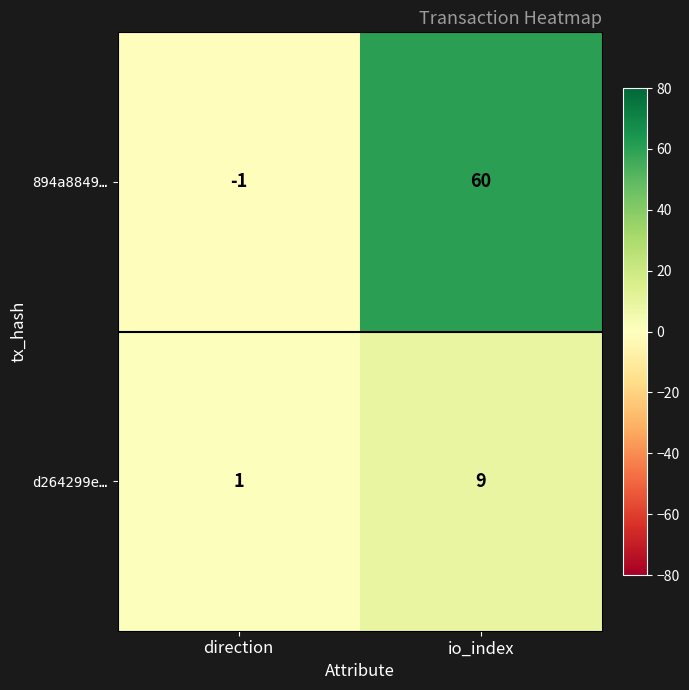

Which series has the largest total across all categories?

894a8849…